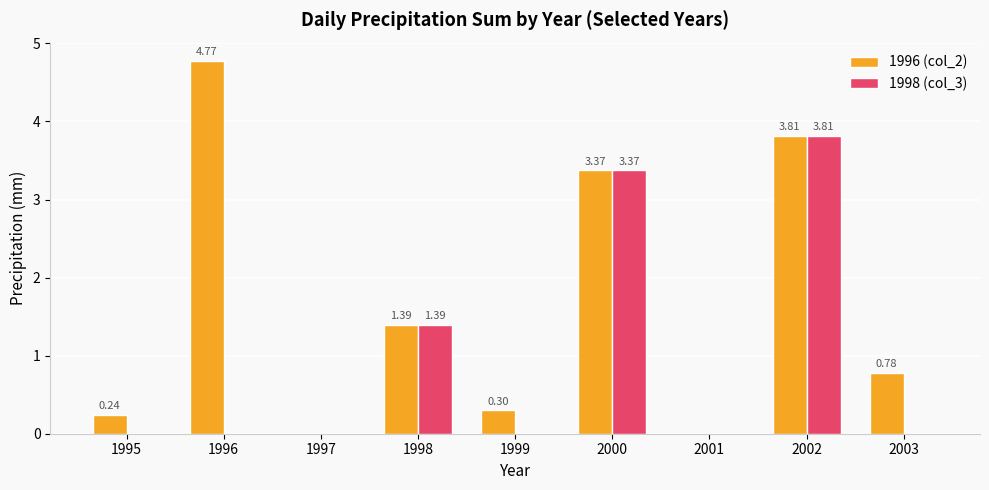

What is the sum of the 1998 (col_3) values at 1995 and 2002?

3.8